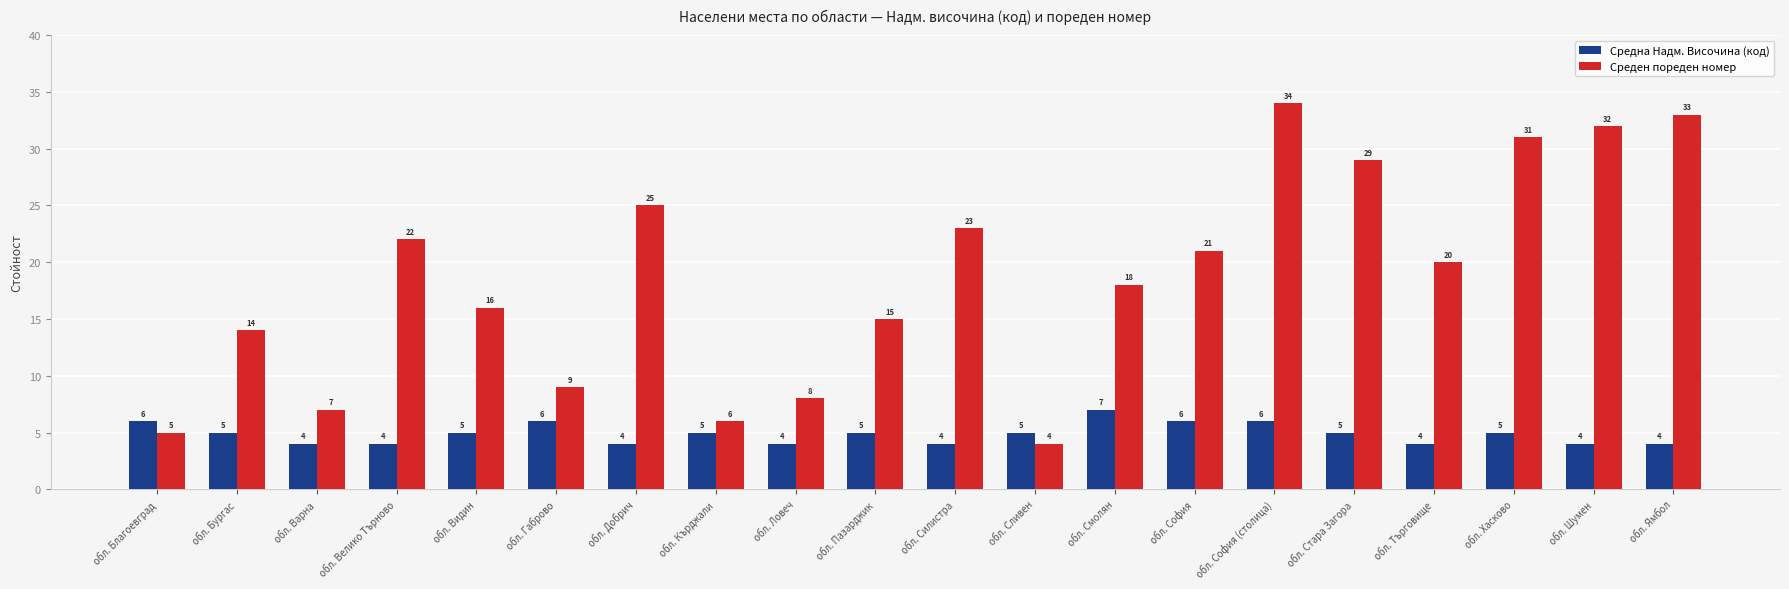

What is the label of the 3rd bar from the right?

обл. Хасково